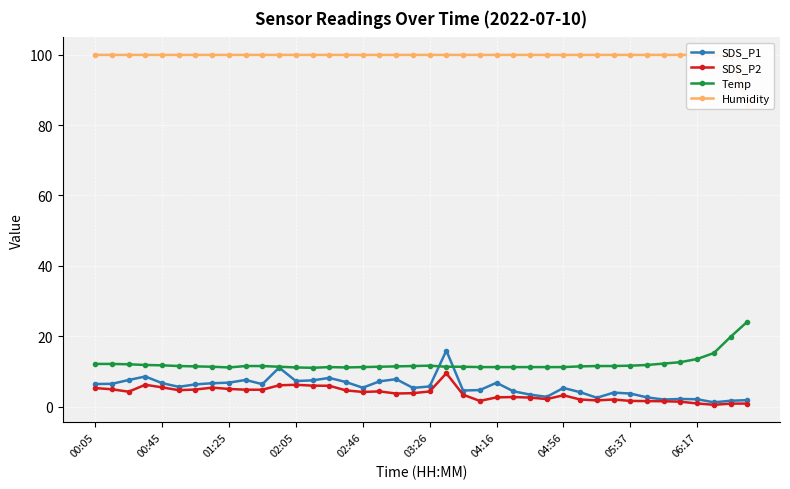

True or false: Humidity and Temp intersect in this chart.

False